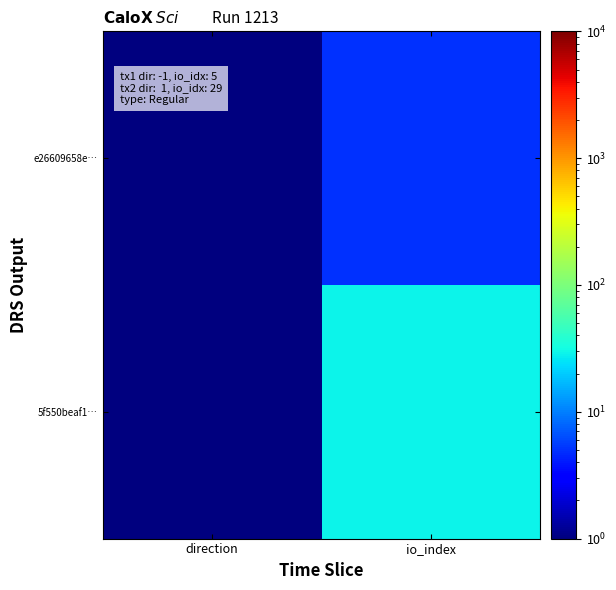

Which series has the largest total across all categories?

5f550beaf1…